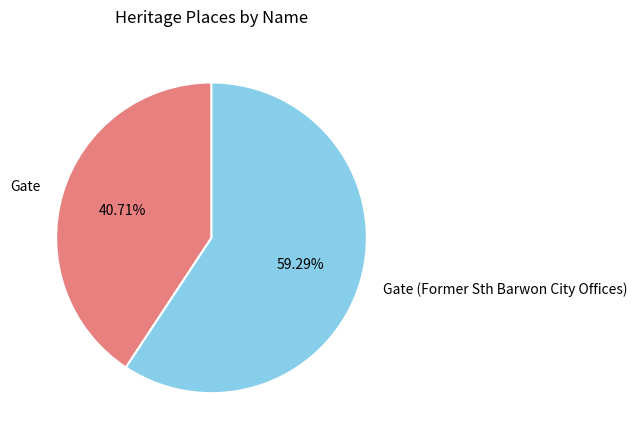

What is the majority slice?

Gate (Former Sth Barwon City Offices)